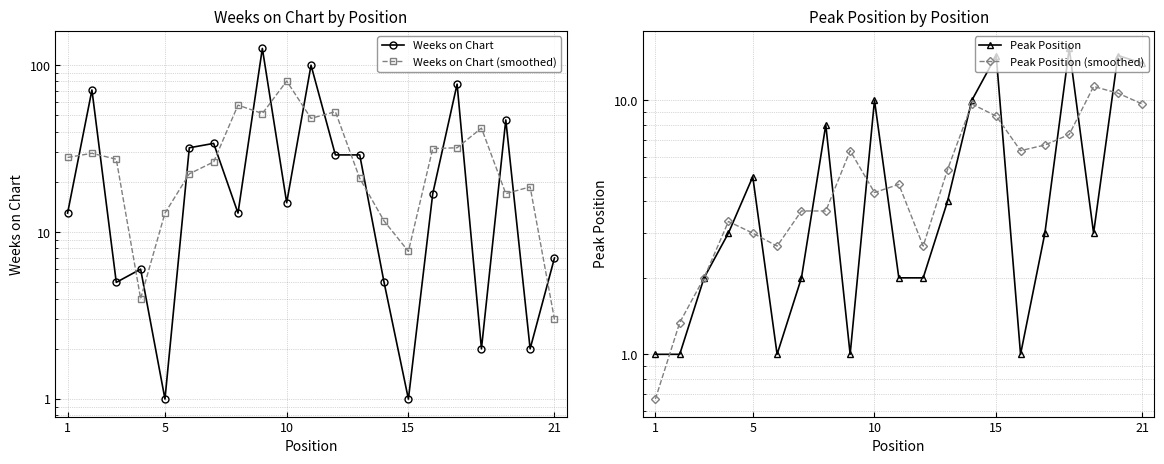

How many categories are shown in the chart?

21